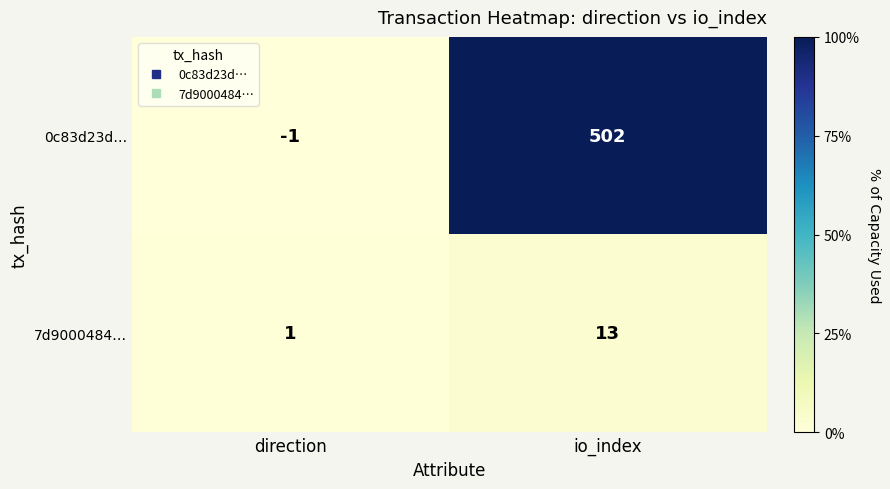

How many categories are shown in the chart?

2